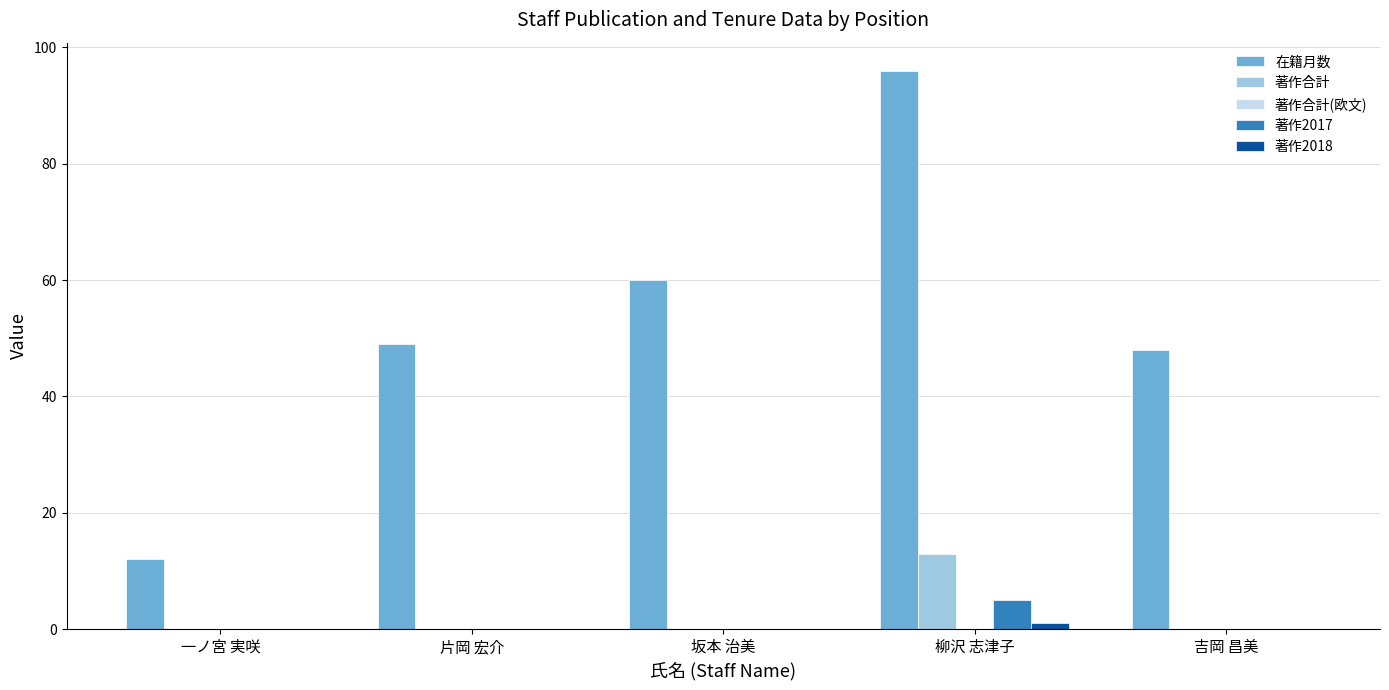

How many categories are shown in the chart?

5